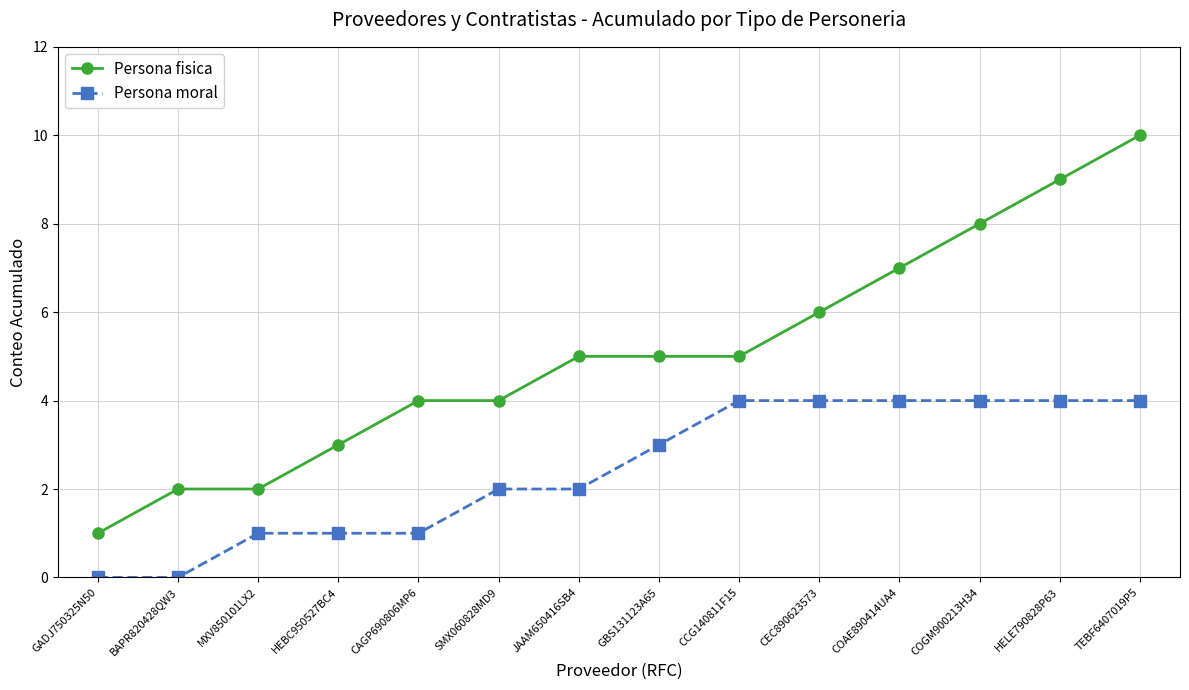

Which series has the largest range (max minus min)?

Persona fisica